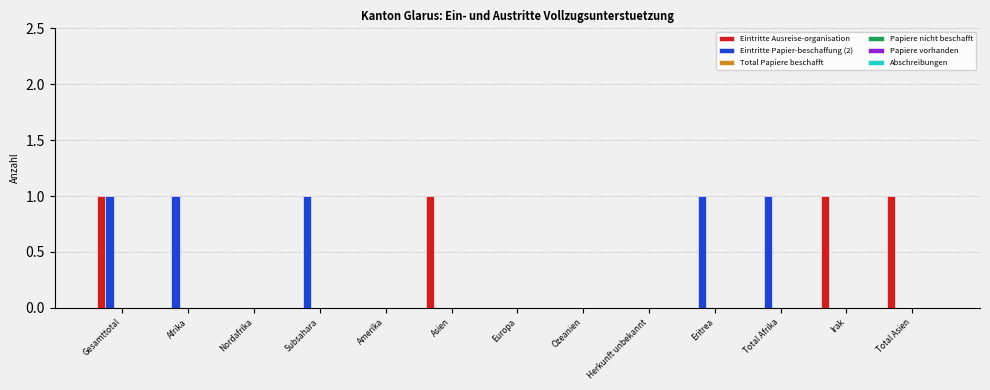

How many groups of bars are there?

13